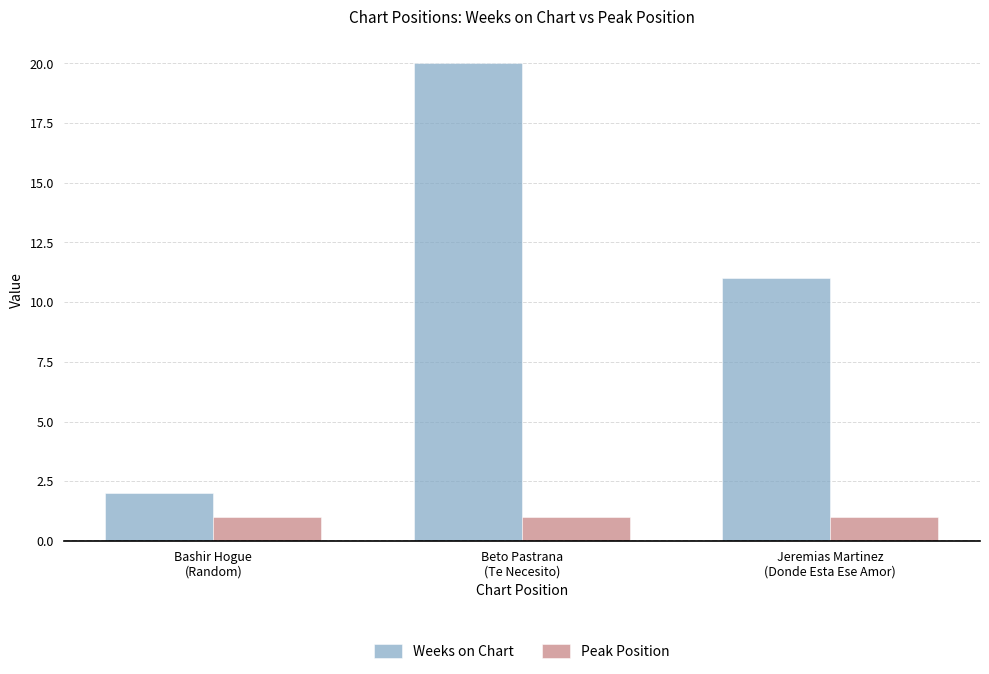

Between Bashir Hogue
(Random) and Beto Pastrana
(Te Necesito), which series saw the biggest shift?

Weeks on Chart